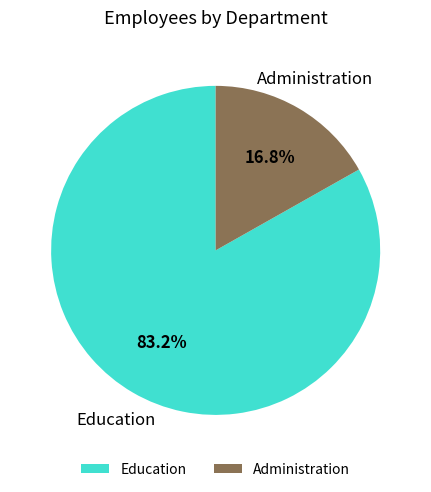

What portion of the pie excludes Administration?

83.2%